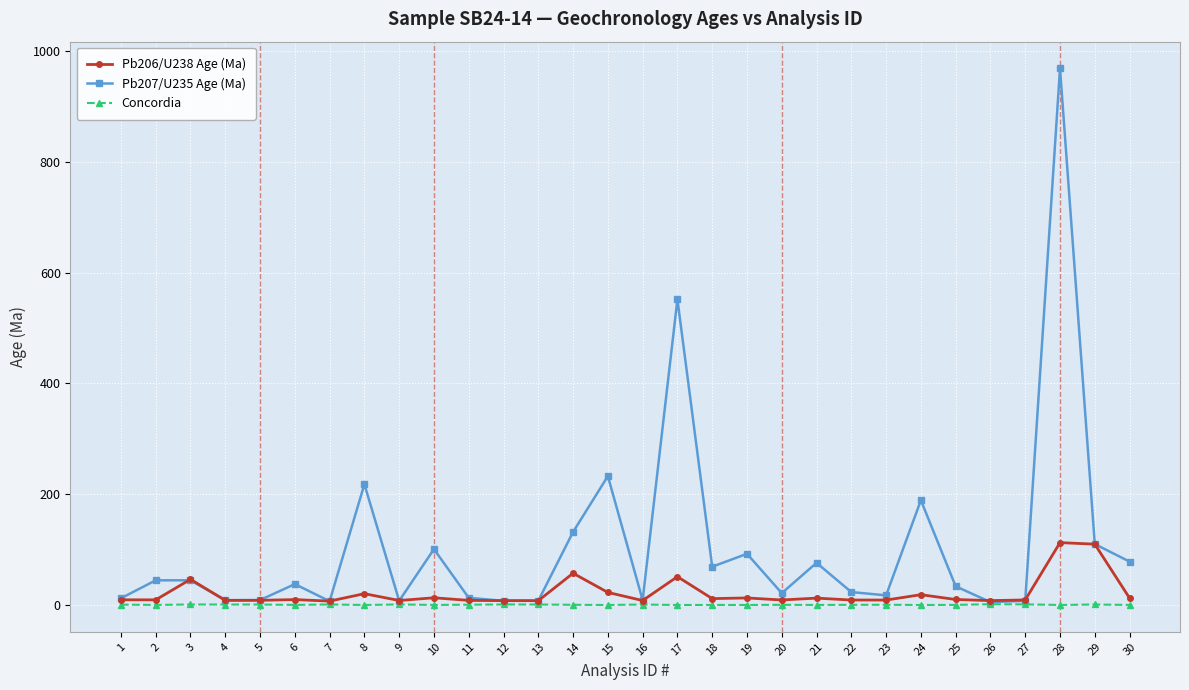

True or false: Pb206/U238 Age (Ma) has a value of 109.9 at 29.

True